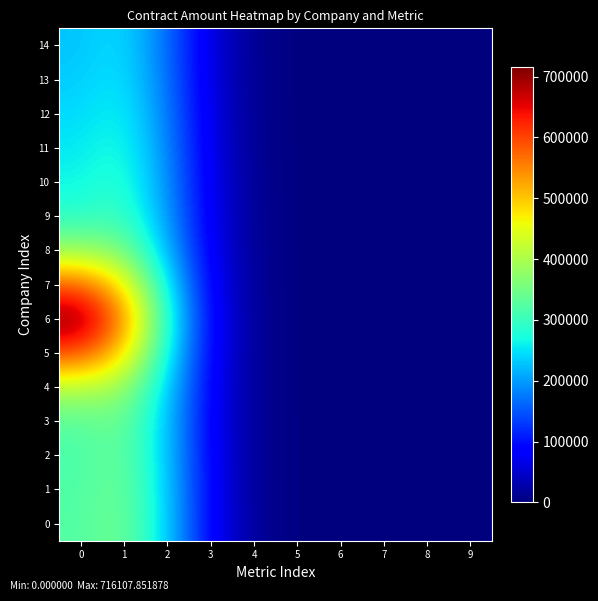

Rank the series at 4 from highest to lowest value.

0, 1, 2, 6, 5, 3, 4, 7, 8, 9, 10, 11, 12, 13, 14